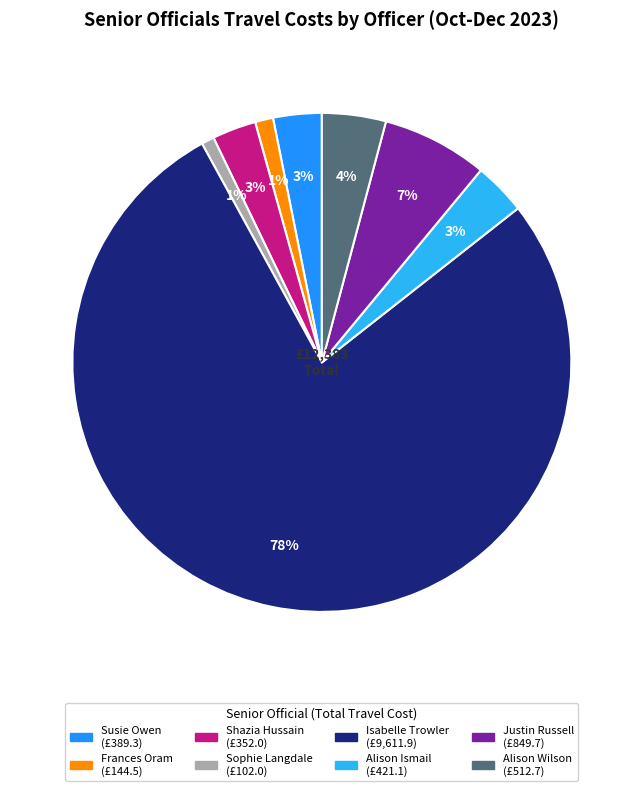

Does any single category account for the majority?

Yes